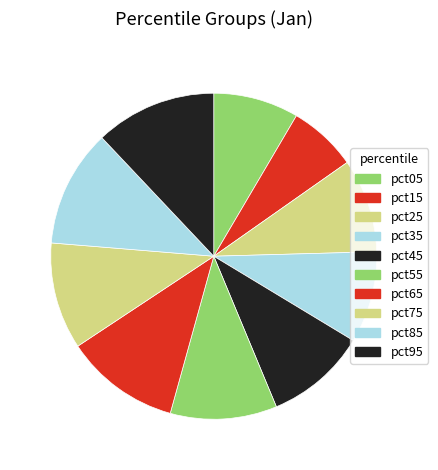

To the nearest percent, what is the combined percentage of pct45 and pct05?

19%